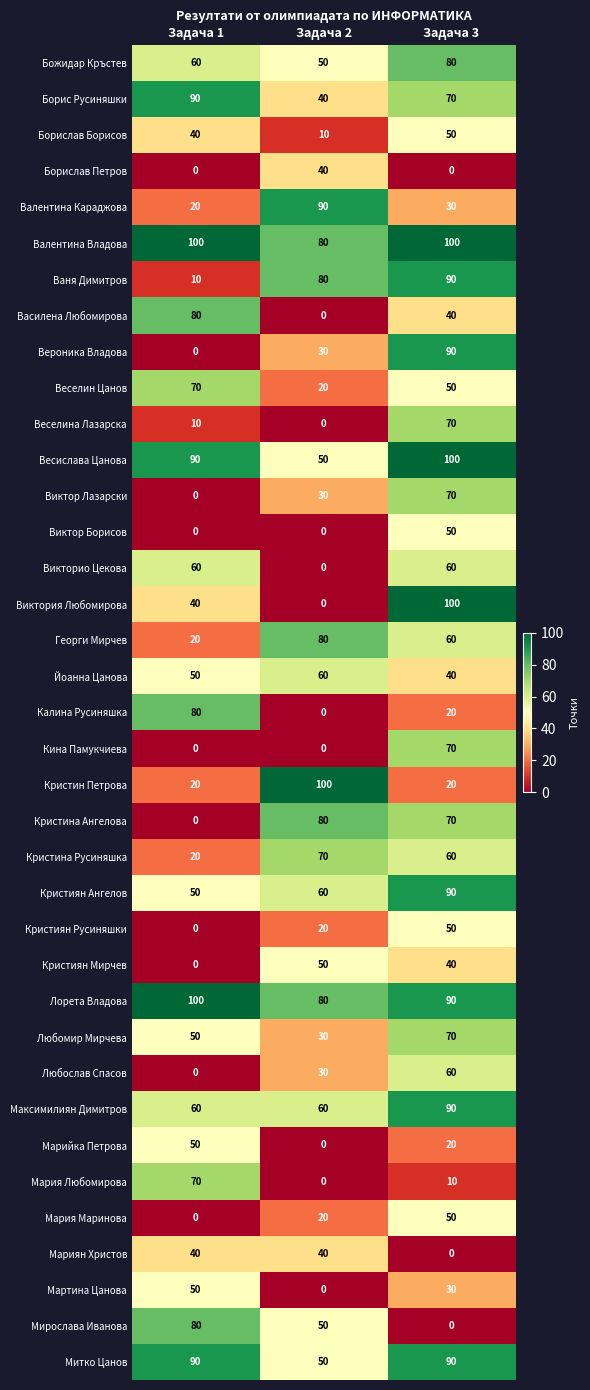

Which series changed the most between Задача 1 and Задача 3?

Вероника Владова